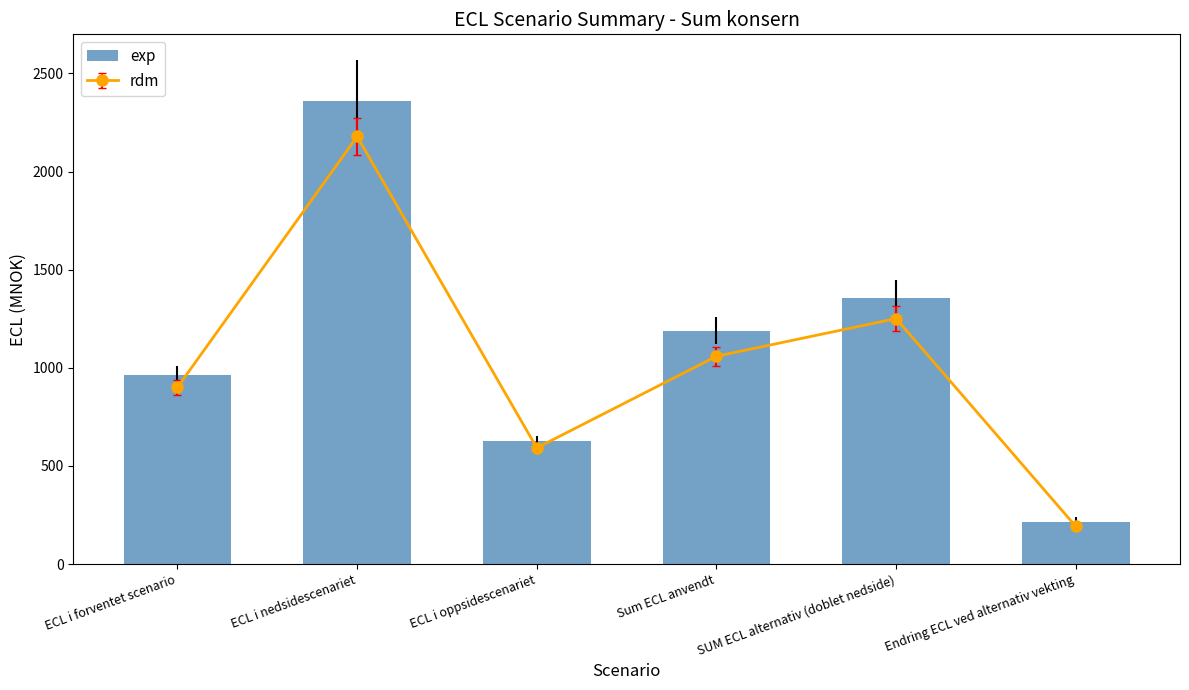

What is the label of the 5th bar from the right?

ECL i nedsidescenariet